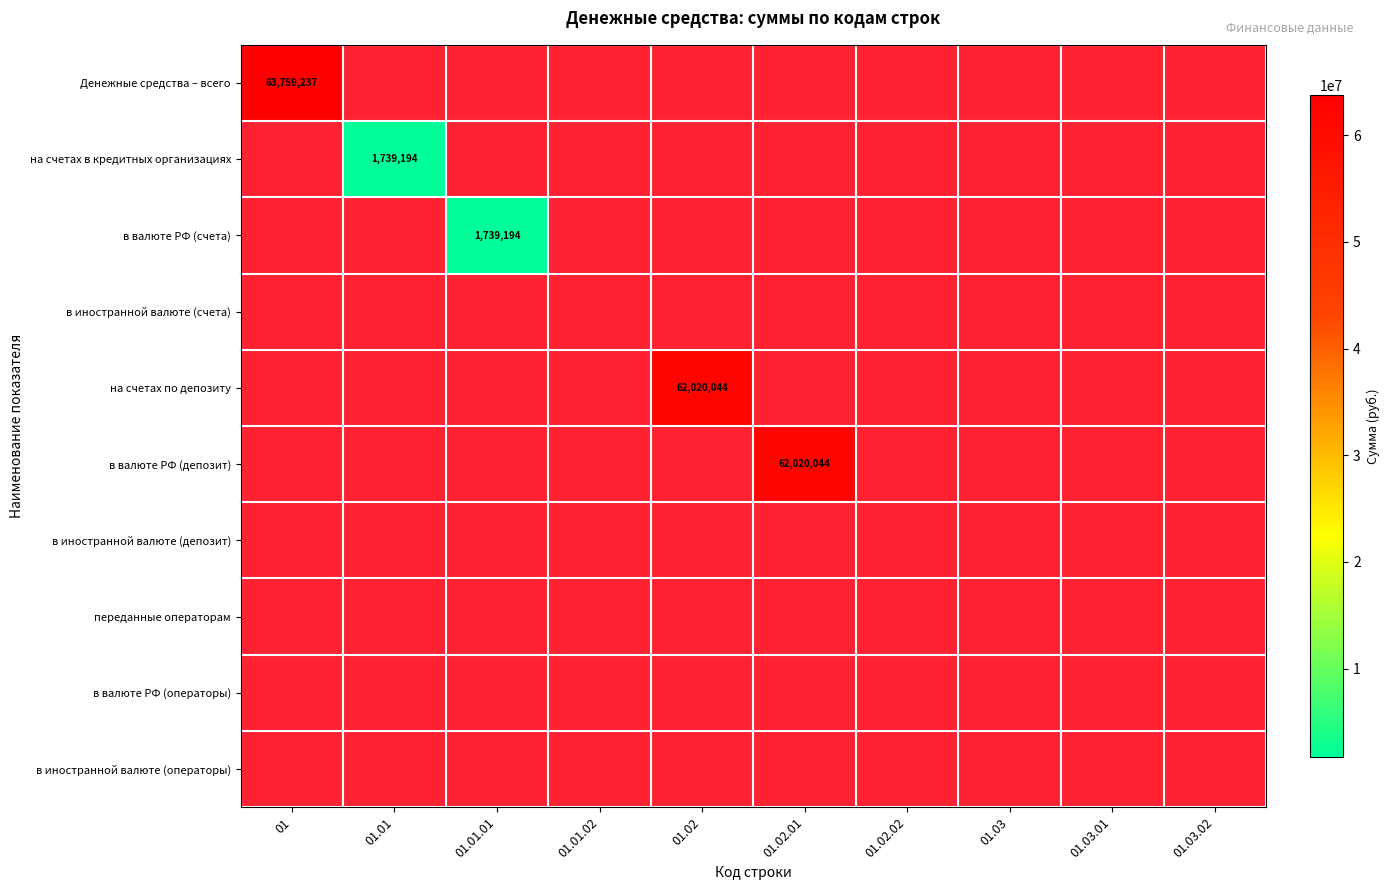

Which category has the lowest value in the переданные операторам series?

01